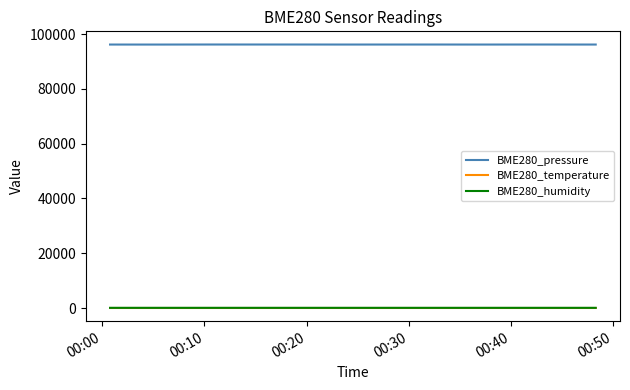

Does the chart have visible grid lines?

No